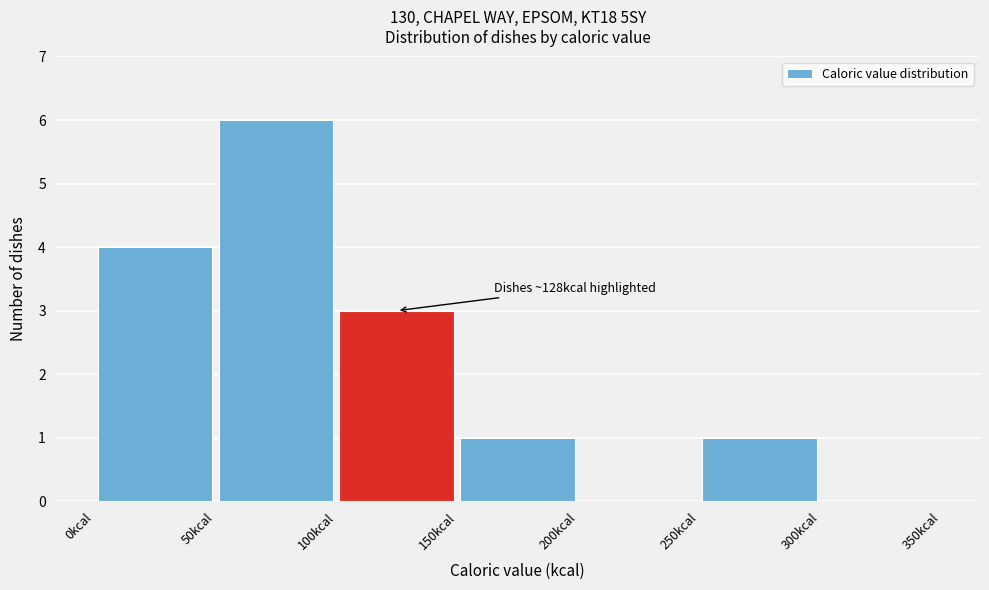

Which range on the x-axis has the tallest bar?

50 to 100